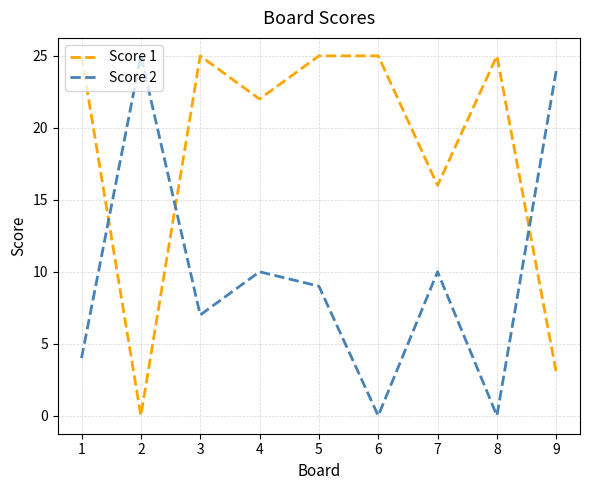

True or false: Score 1 has more than 1 points higher than both neighbors.

True